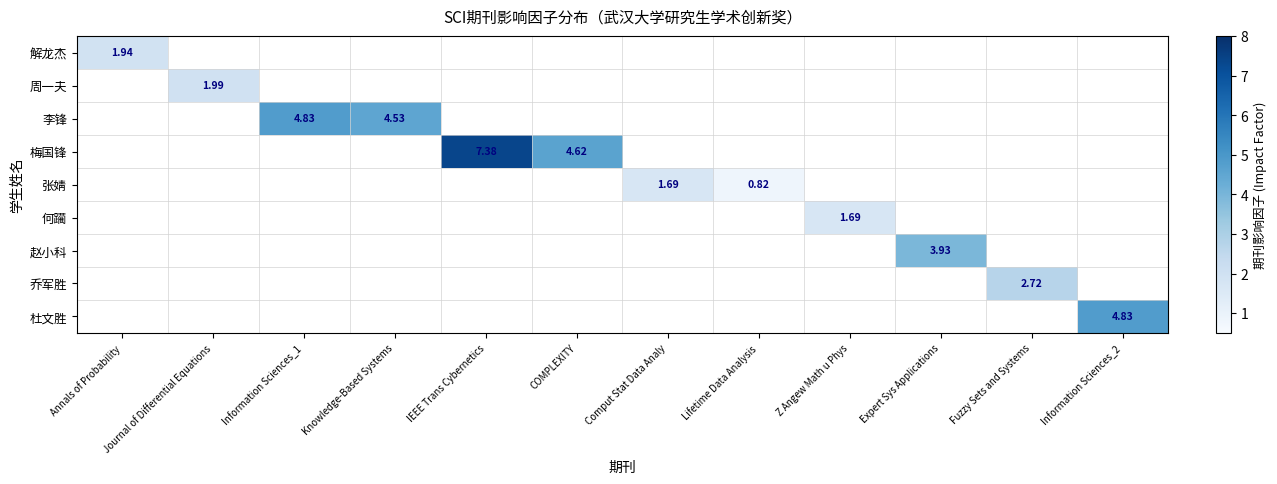

Between Annals of Probability and Information Sciences_1, which is larger?

Information Sciences_1